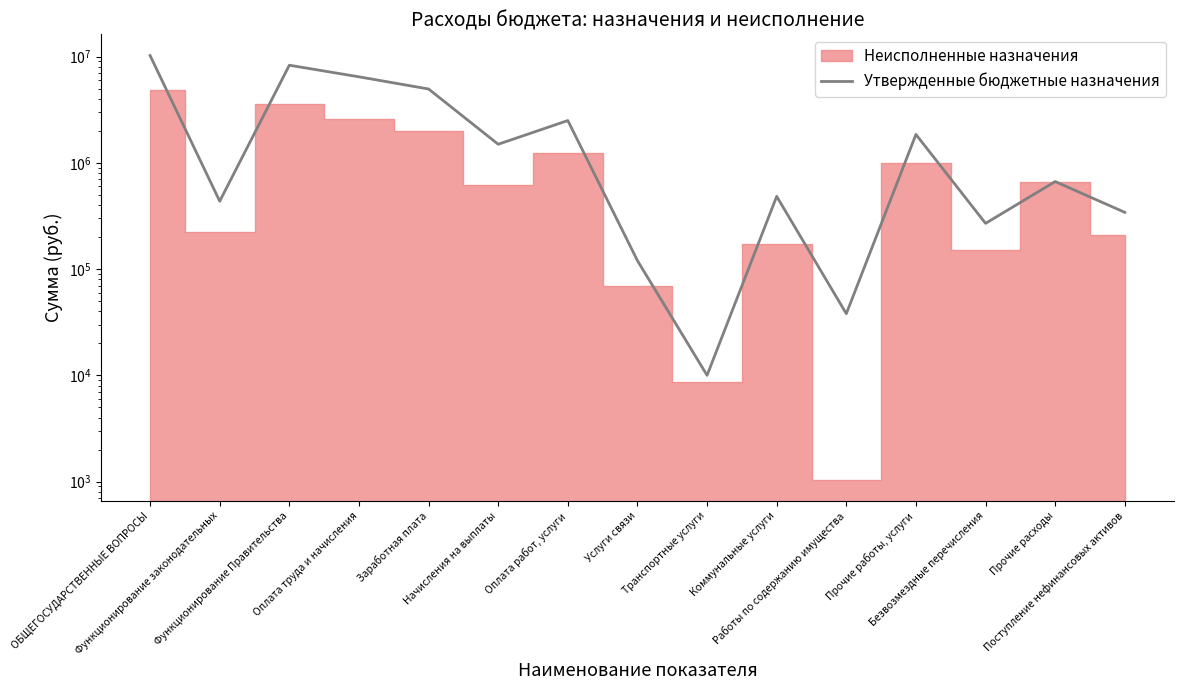

The chart shows a value of 779392 at Функционирование законодательных. True or false?

False